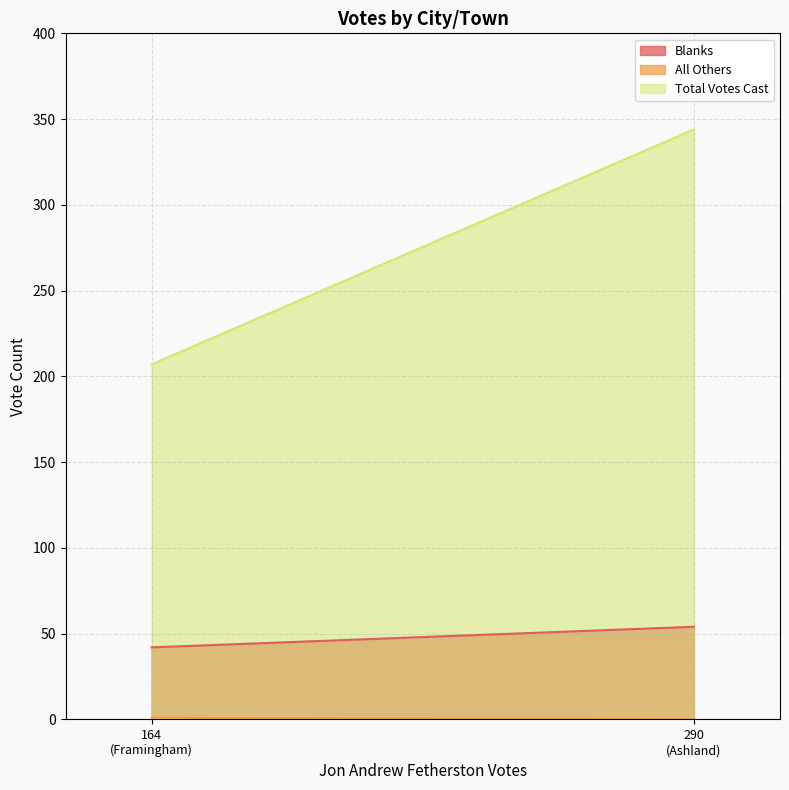

How many distinct data groups are displayed?

3